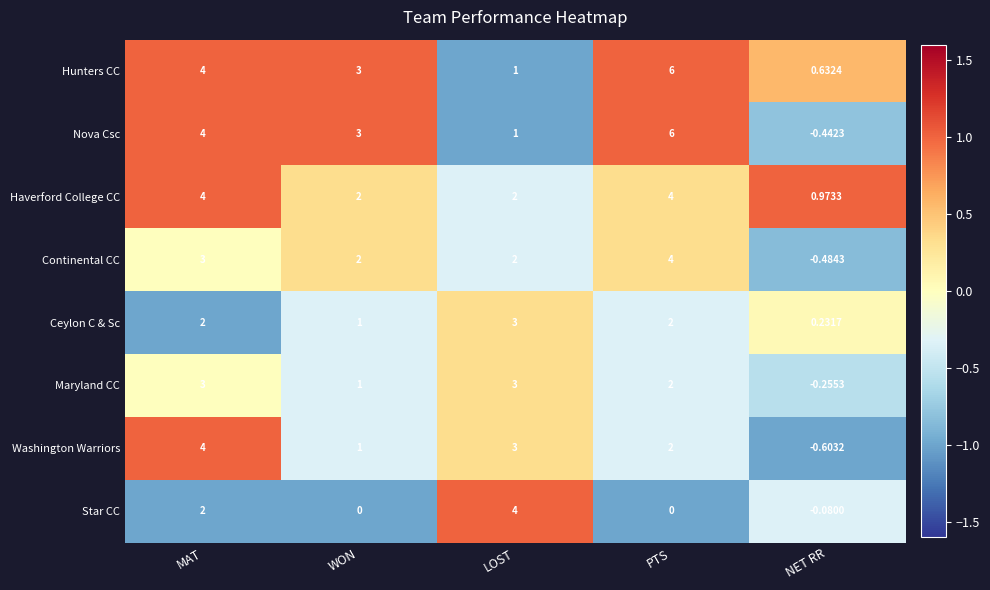

Which series has the widest spread of values?

Nova Csc